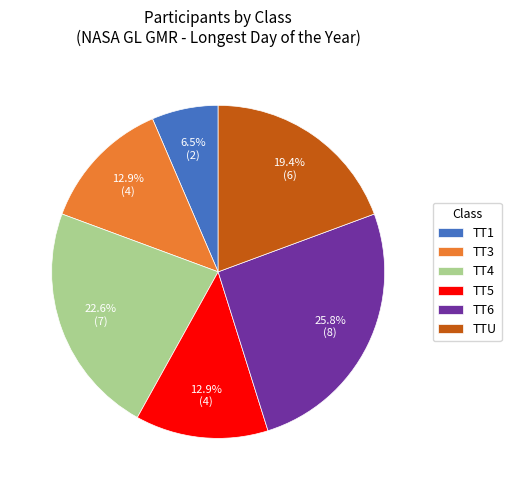

What percentage is the TT6 slice, to the nearest percent?

26%